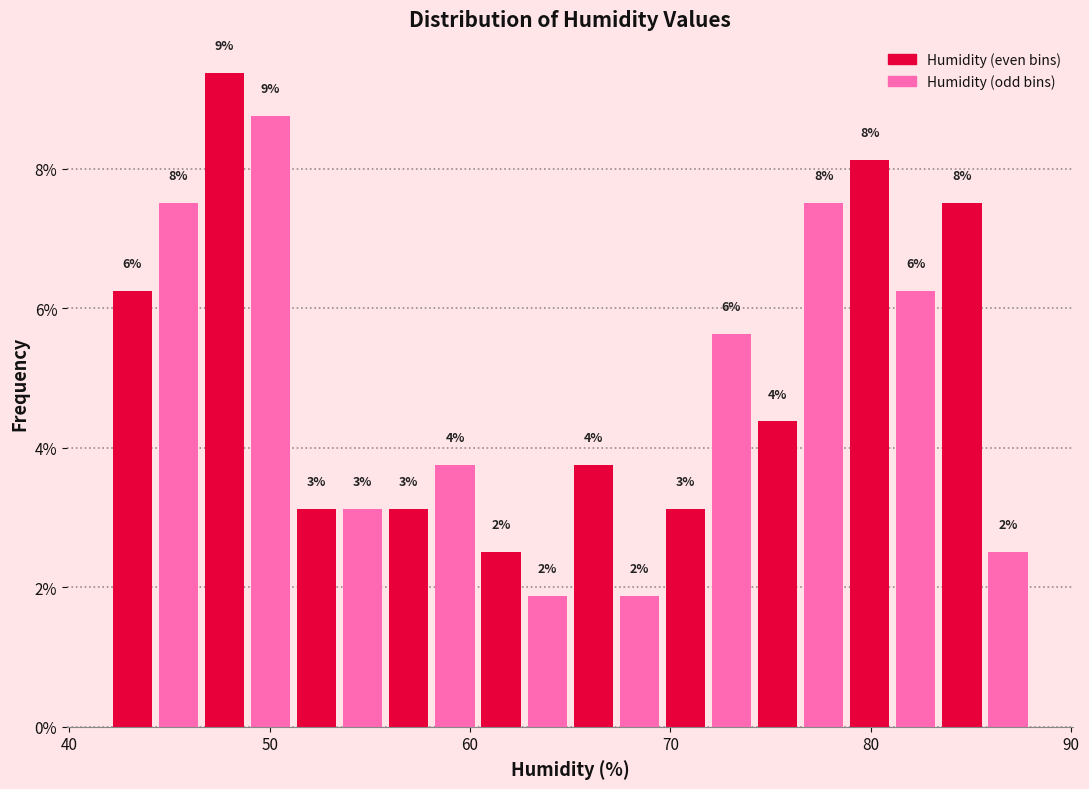

Around what value on the x-axis is the tallest bar? Give the approximate position of its centre, as read against the axis.

48